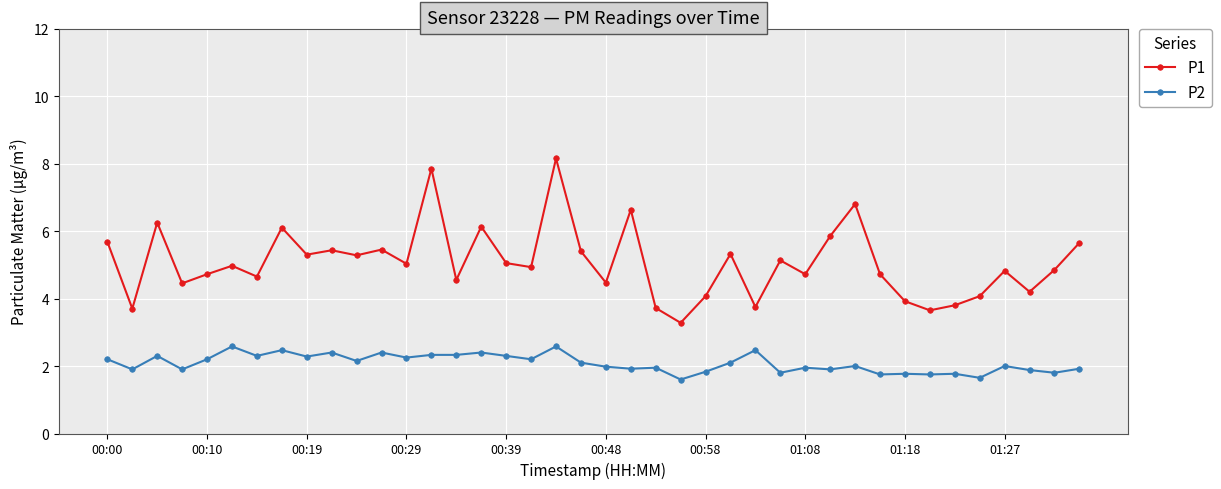

What is the lowest value of the P1 series?

3.3